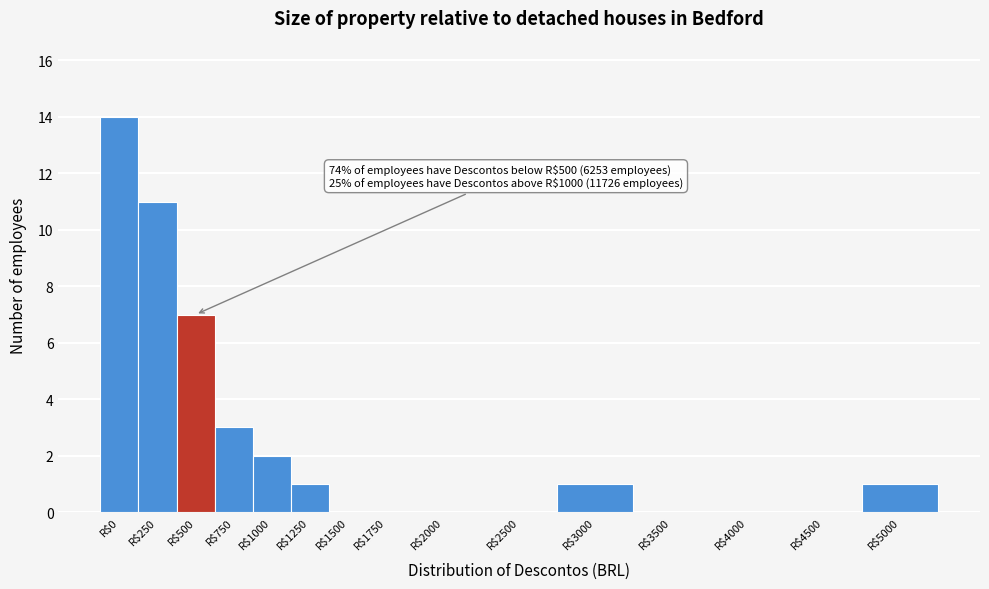

Which label corresponds to the largest value in the chart?

R$0